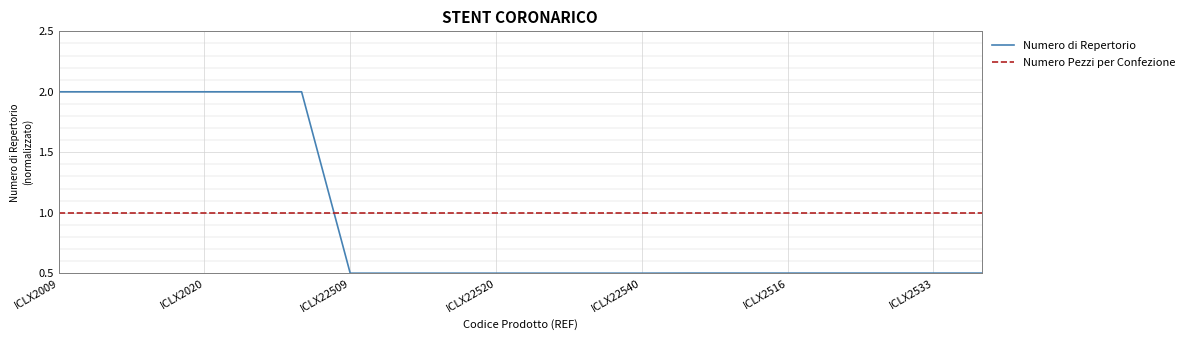

What is the average value of the Numero di Repertorio series?

1.0